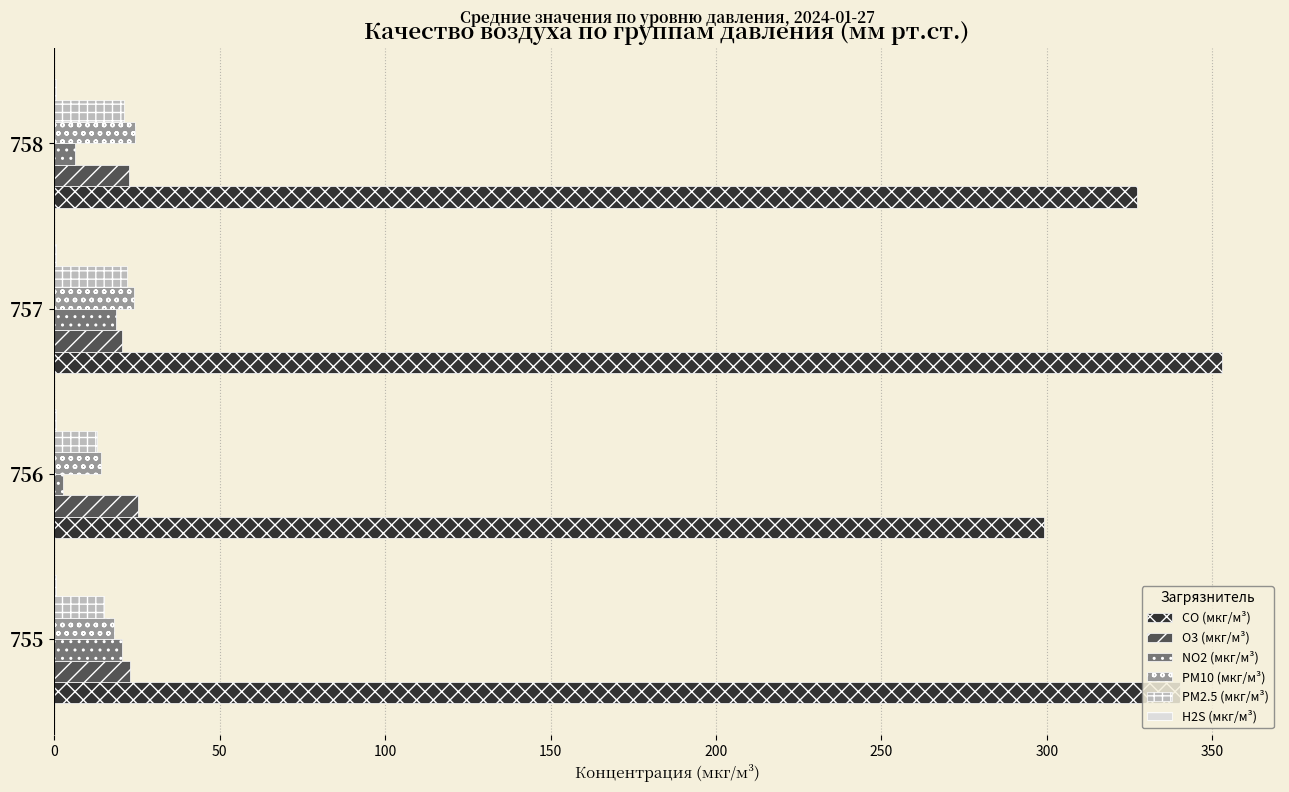

Which series has the largest total across all categories?

CO (мкг/м³)